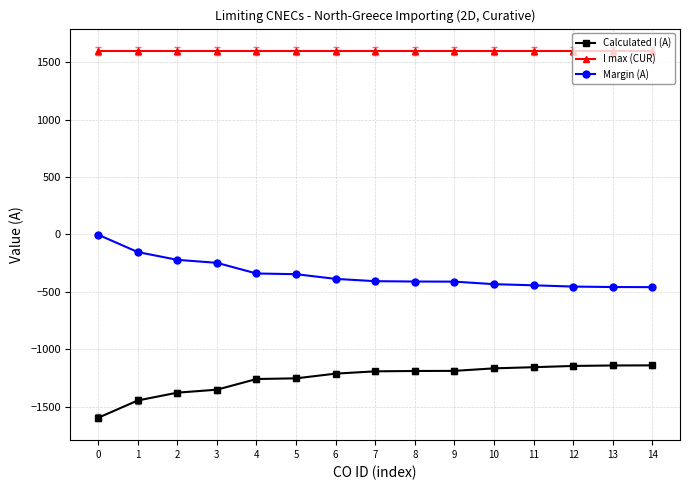

Is it true that I max (CUR) equals 1600 at 1?

True